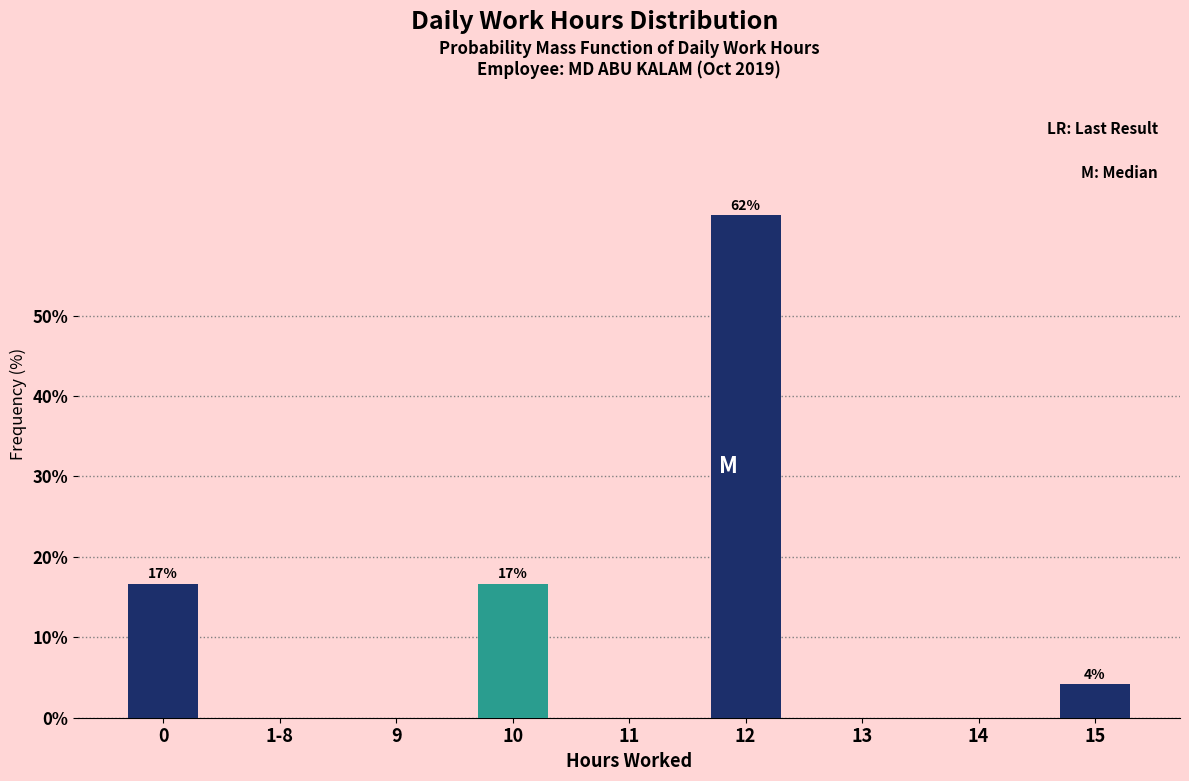

Reading left to right, list all the values displayed in this chart.

0=16.7	1-8=0.0	9=0.0	10=16.7	11=0.0	12=62.5	13=0.0	14=0.0	15=4.2